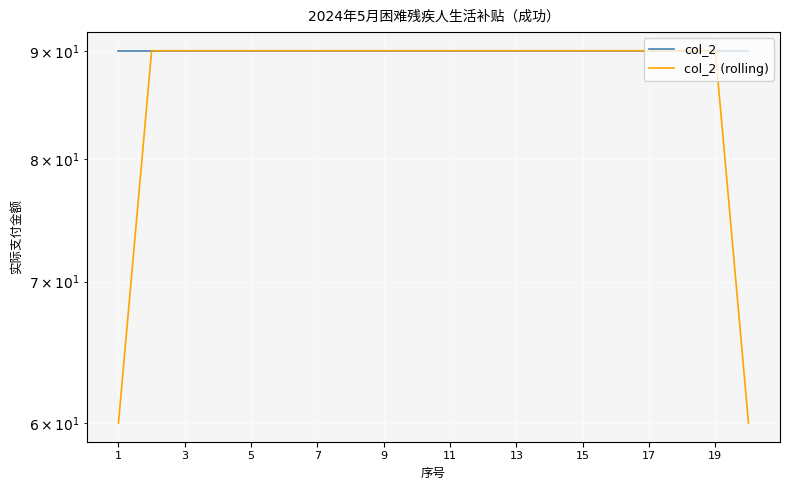

The value of col_2 (rolling) at 15 is 134. True or false?

False